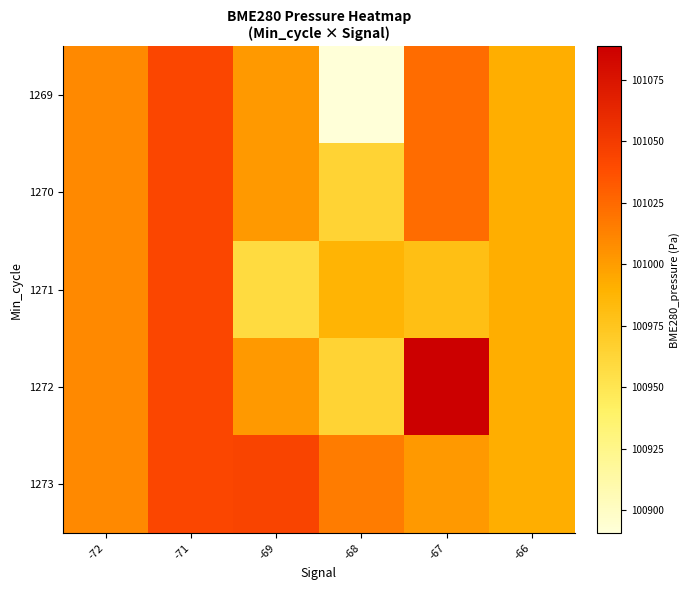

Reading left to right, what are all the values shown in this chart?

1269: -72=101009.2	-71=101043.0	-69=101001.6	-68=100890.6	-67=101023.5	-66=100991.8
1270: -72=101009.2	-71=101043.0	-69=101001.6	-68=100964.5	-67=101023.5	-66=100991.8
1271: -72=101009.2	-71=101043.0	-69=100958.6	-68=100987.5	-67=100980.3	-66=100991.8
1272: -72=101009.2	-71=101043.0	-69=101001.6	-68=100964.5	-67=101088.6	-66=100991.8
1273: -72=101009.2	-71=101043.0	-69=101044.5	-68=101015.5	-67=101001.4	-66=100991.8